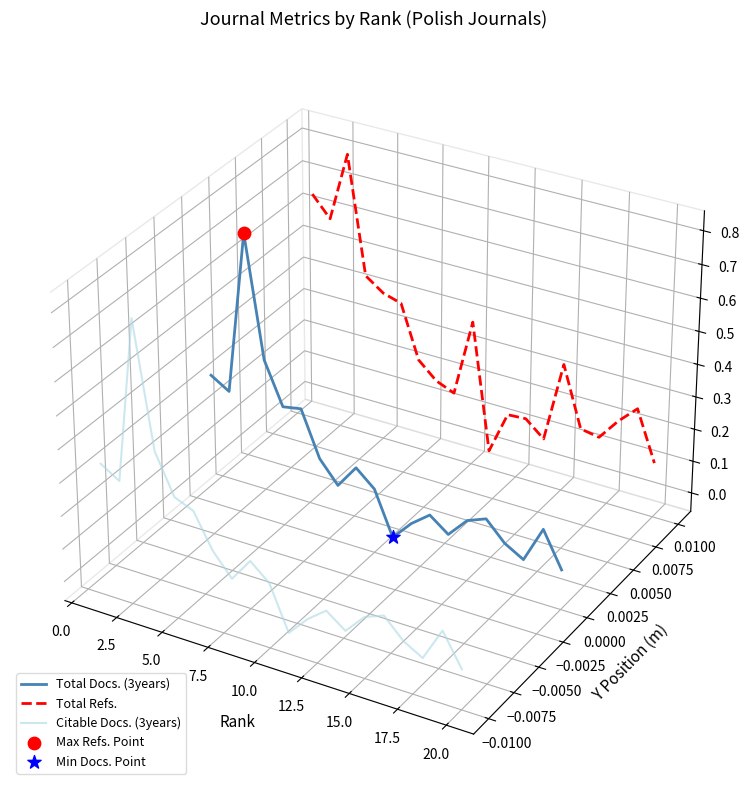

Which series has the largest Y range (max minus min)?

Citable Docs. (3years)